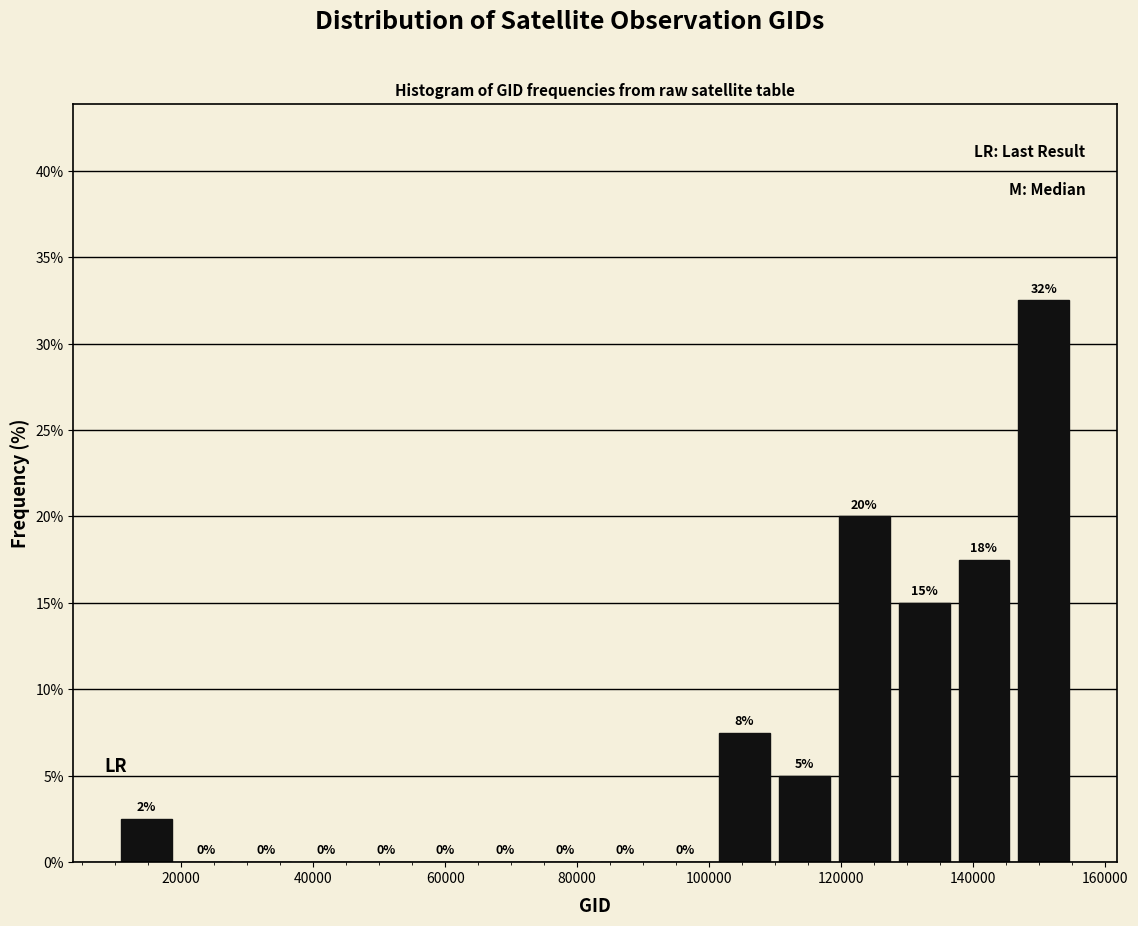

Over which range of the x-axis is the bar tallest?

146000 to 156000